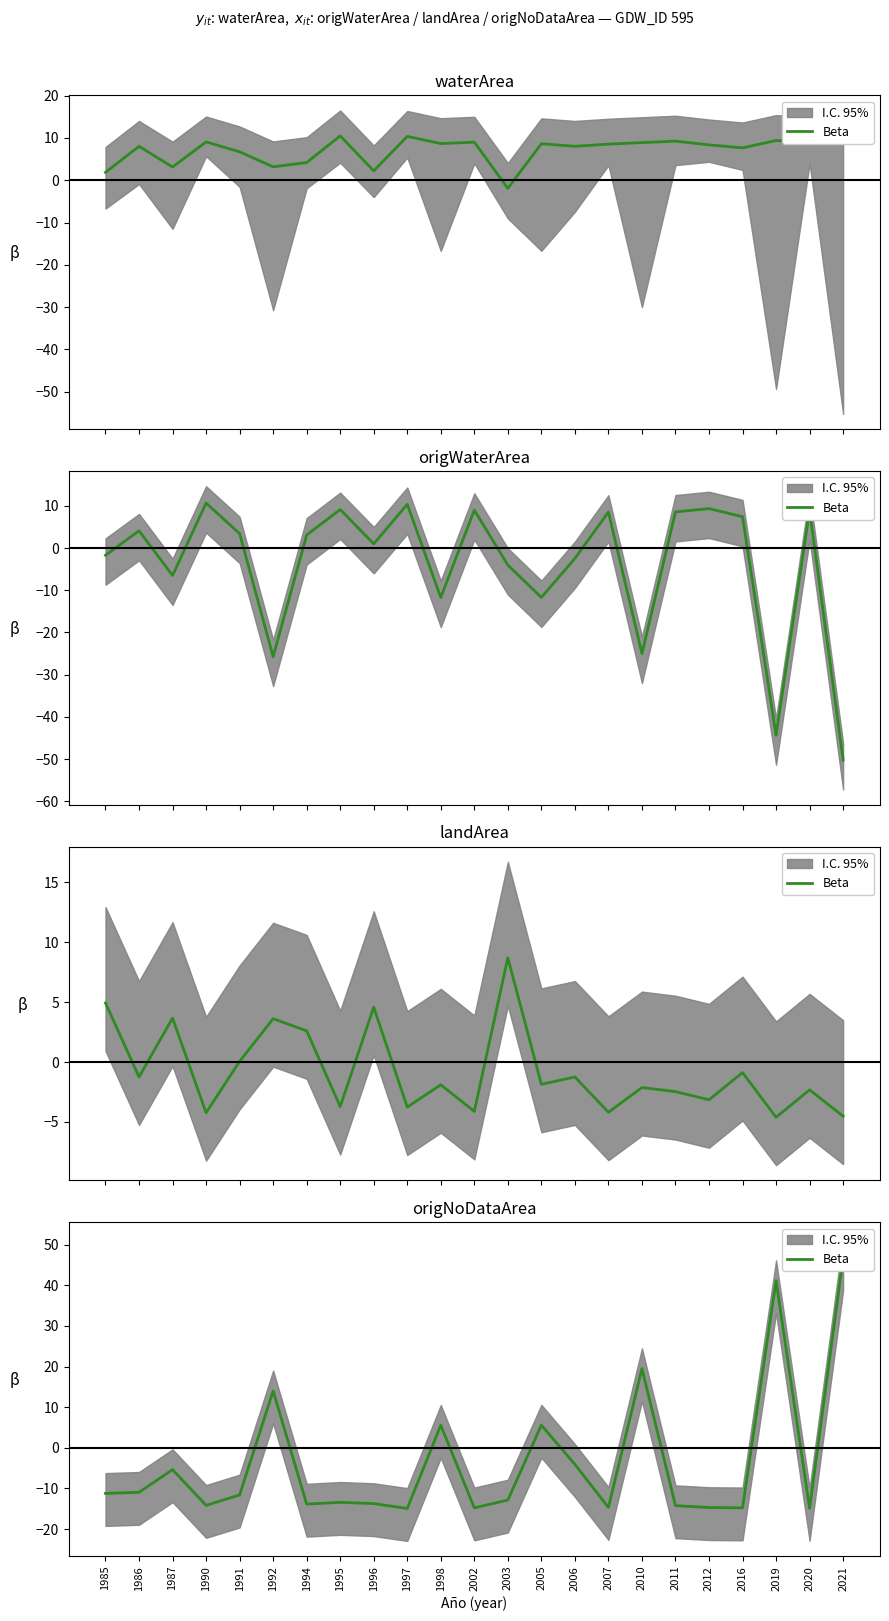

True or false: the data has more than 0 interior local peaks.

True